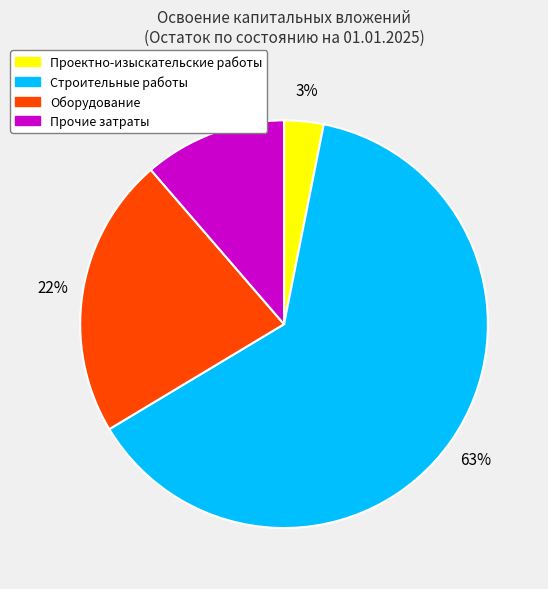

Is the sum of Проектно-изыскательские работы and Прочие затраты greater than half?

No